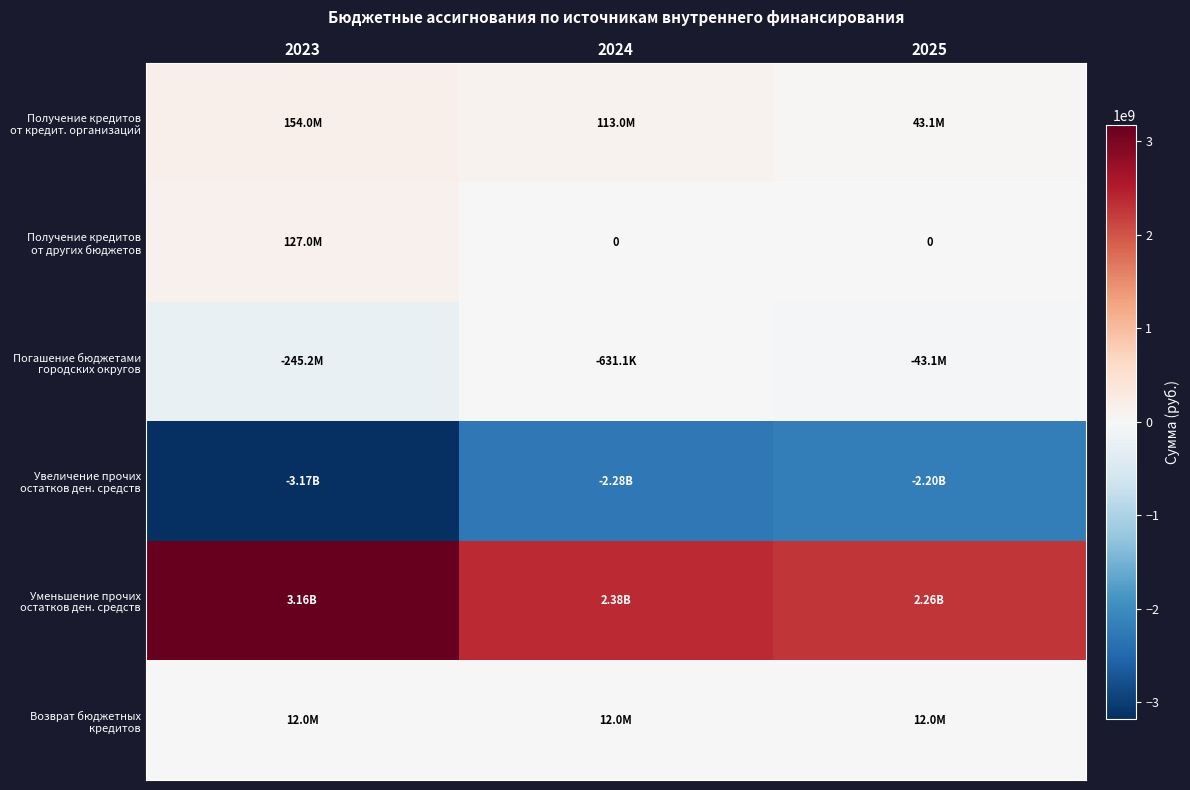

At which label does Получение кредитов от кредит. организаций reach its minimum?

2025